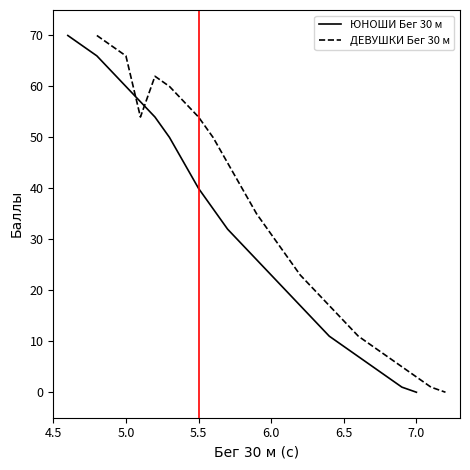

What is the average value of the ДЕВУШКИ Бег 30 м series?

33